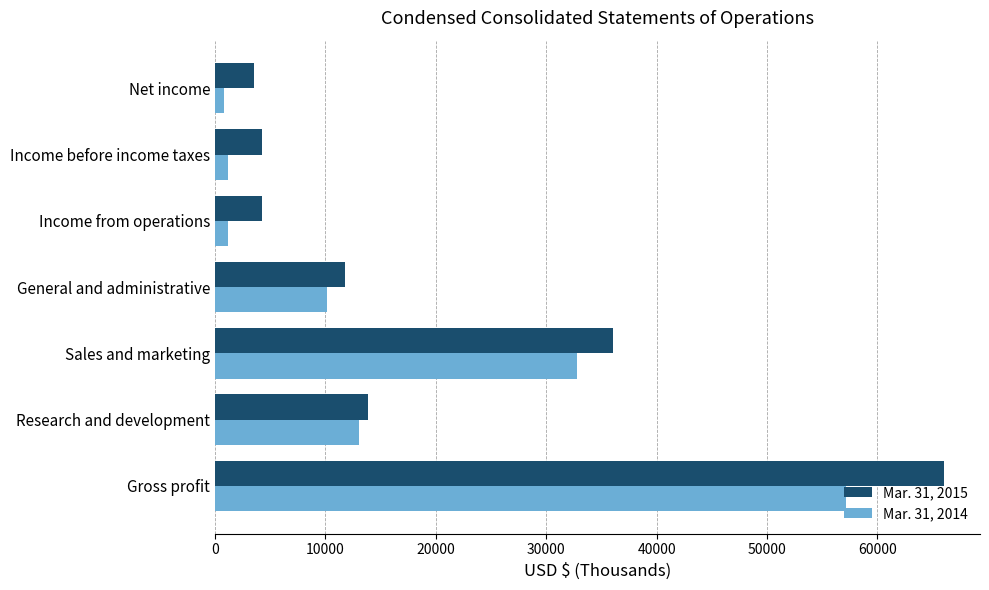

List the series in order of their peak value, lowest first.

Mar. 31, 2014, Mar. 31, 2015